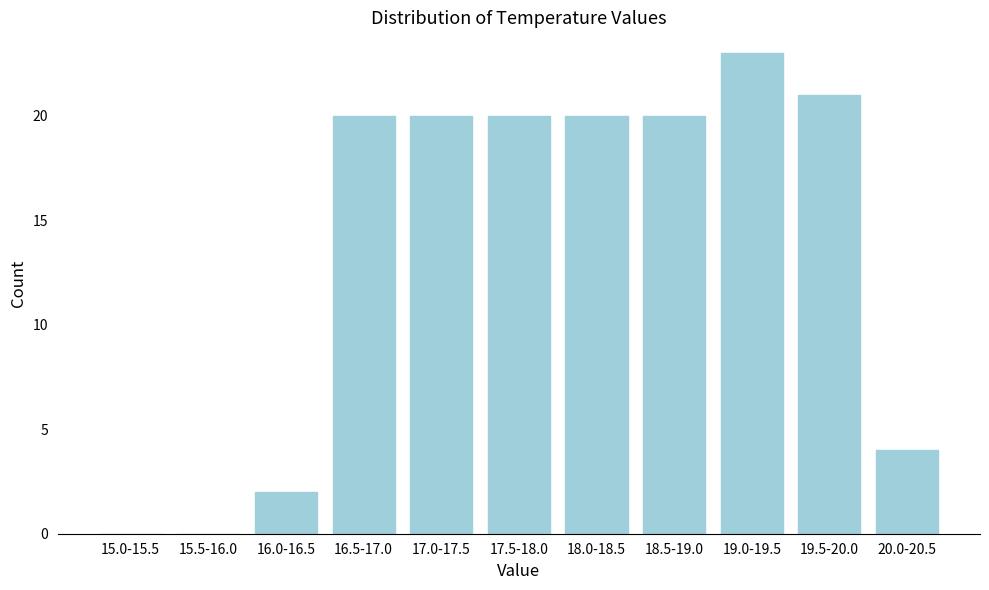

Reading right to left, transcribe all the data shown in this chart.

20.0-20.5=4	19.5-20.0=21	19.0-19.5=23	18.5-19.0=20	18.0-18.5=20	17.5-18.0=20	17.0-17.5=20	16.5-17.0=20	16.0-16.5=2	15.5-16.0=0	15.0-15.5=0